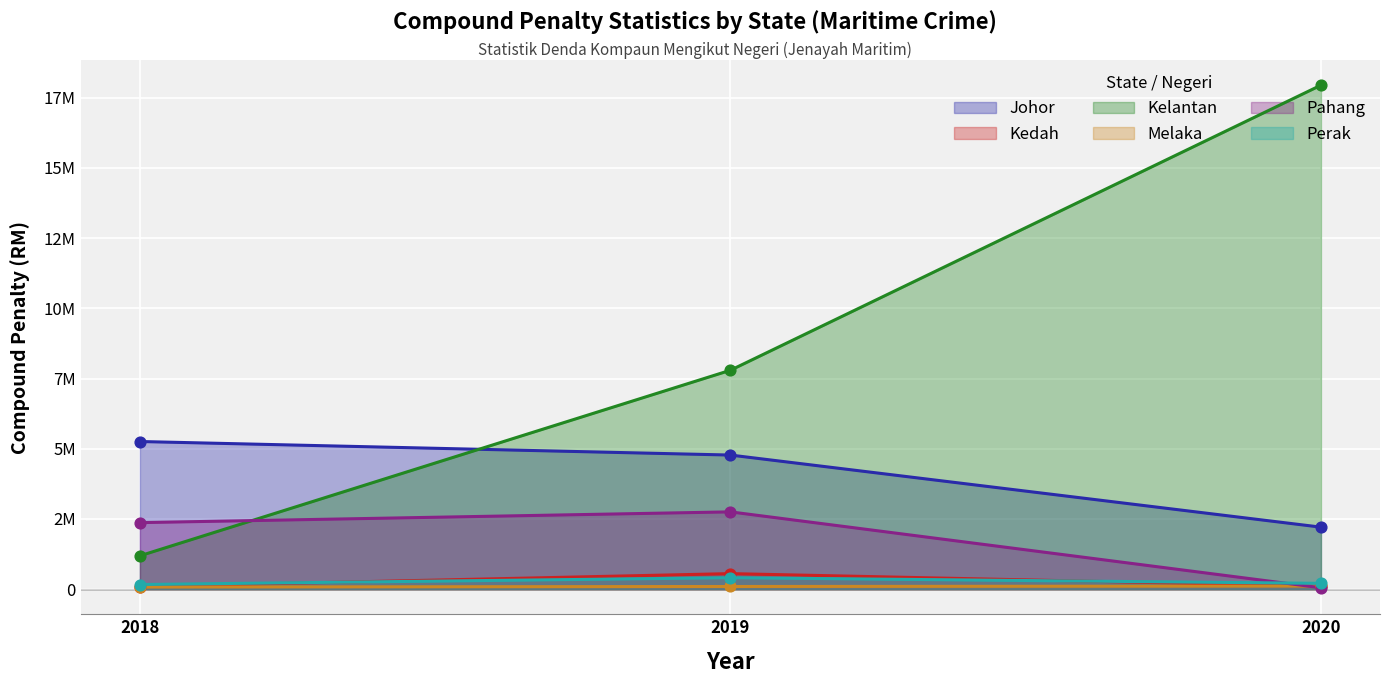

Which series contains the lowest Y value?

Pahang